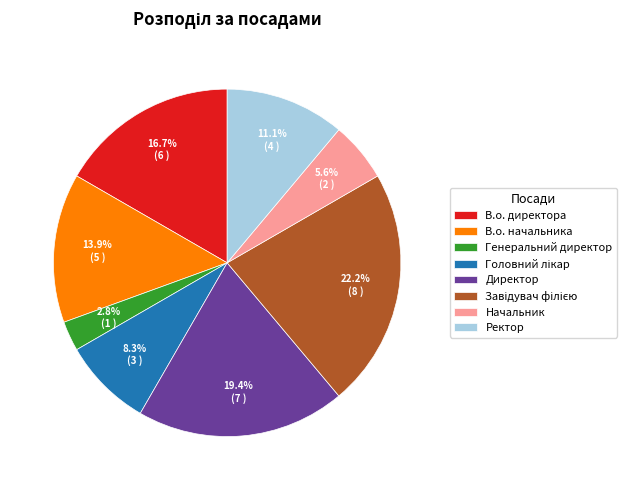

True or false: Директор accounts for 26% of the total.

False